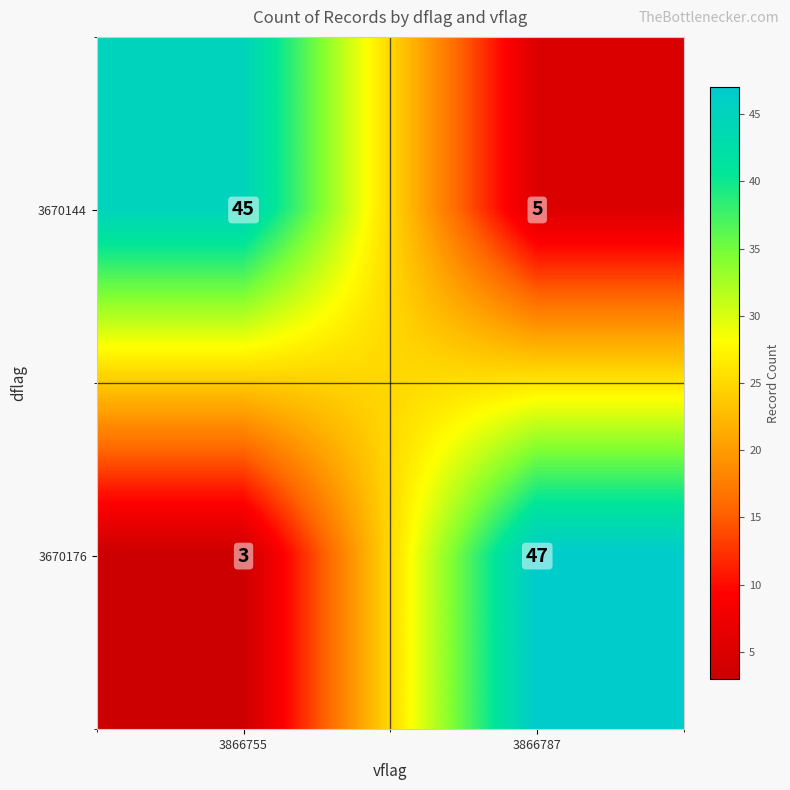

Reading left to right, transcribe all the data shown in this chart.

3670144: 3866755=45	3866787=5
3670176: 3866755=3	3866787=47